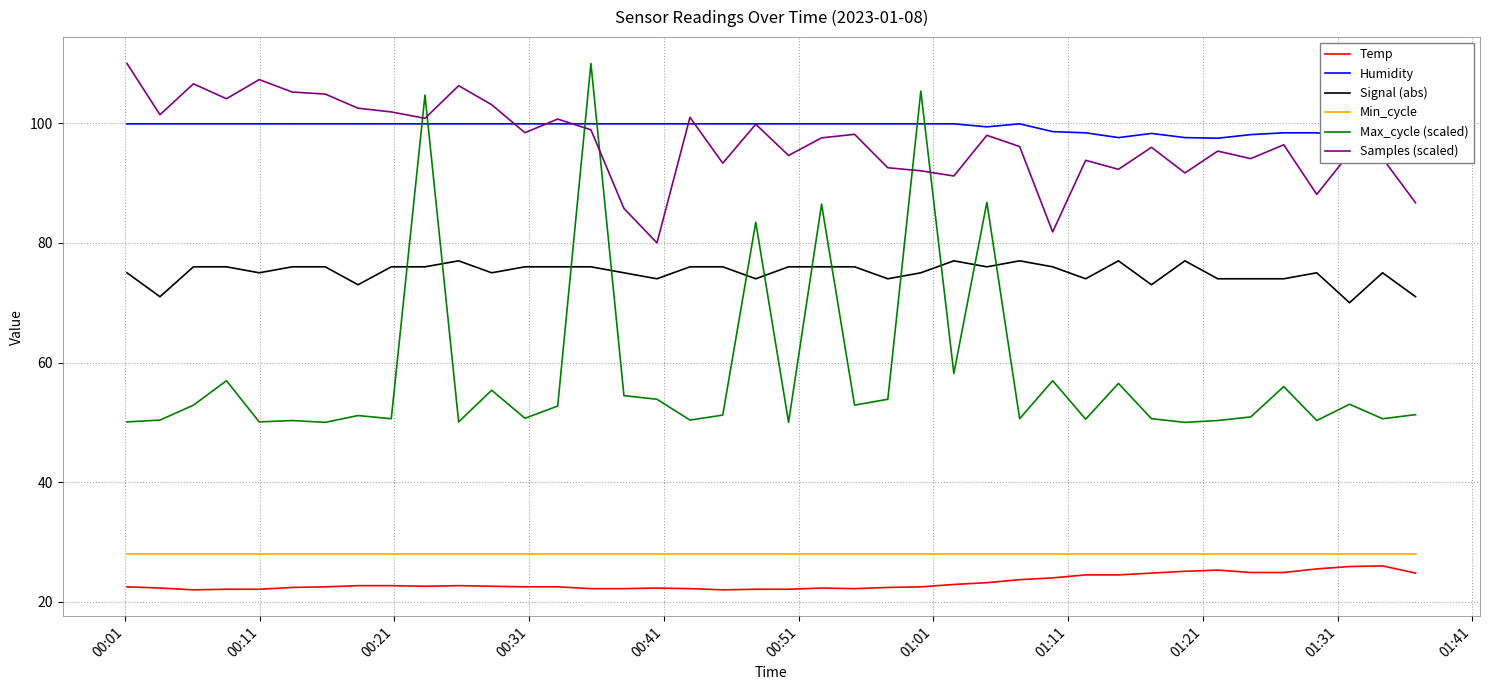

True or false: Signal (abs) and Samples (scaled) intersect in this chart.

False